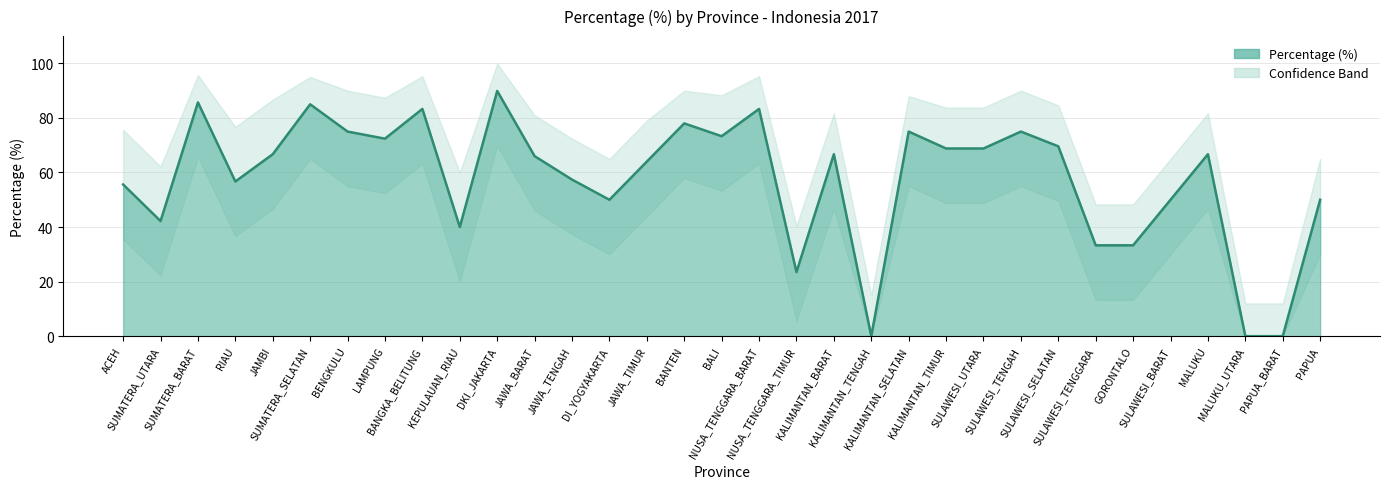

Reading left to right, extract all data points from this chart.

Percentage (%): ACEH=55.6	SUMATERA_UTARA=42.2	SUMATERA_BARAT=85.7	RIAU=56.7	JAMBI=66.7	SUMATERA_SELATAN=85.0	BENGKULU=75.0	LAMPUNG=72.4	BANGKA_BELITUNG=83.3	KEPULAUAN_RIAU=40.0	DKI_JAKARTA=89.9	JAWA_BARAT=66.0	JAWA_TENGAH=57.4	DI_YOGYAKARTA=50.0	JAWA_TIMUR=64.0	BANTEN=78.0	BALI=73.3	NUSA_TENGGARA_BARAT=83.3	NUSA_TENGGARA_TIMUR=23.5	KALIMANTAN_BARAT=66.7	KALIMANTAN_TENGAH=0.0	KALIMANTAN_SELATAN=75.0	KALIMANTAN_TIMUR=68.8	SULAWESI_UTARA=68.8	SULAWESI_TENGAH=75.0	SULAWESI_SELATAN=69.6	SULAWESI_TENGGARA=33.3	GORONTALO=33.3	SULAWESI_BARAT=50.0	MALUKU=66.7	MALUKU_UTARA=0.0	PAPUA_BARAT=0.0	PAPUA=50.0
Upper Band: ACEH=75.6	SUMATERA_UTARA=62.2	SUMATERA_BARAT=95.7	RIAU=76.7	JAMBI=86.7	SUMATERA_SELATAN=95.0	BENGKULU=90.0	LAMPUNG=87.4	BANGKA_BELITUNG=95.3	KEPULAUAN_RIAU=60.0	DKI_JAKARTA=99.9	JAWA_BARAT=81.0	JAWA_TENGAH=72.4	DI_YOGYAKARTA=65.0	JAWA_TIMUR=79.0	BANTEN=90.0	BALI=88.3	NUSA_TENGGARA_BARAT=95.3	NUSA_TENGGARA_TIMUR=40.5	KALIMANTAN_BARAT=81.7	KALIMANTAN_TENGAH=15.0	KALIMANTAN_SELATAN=88.0	KALIMANTAN_TIMUR=83.8	SULAWESI_UTARA=83.8	SULAWESI_TENGAH=90.0	SULAWESI_SELATAN=84.6	SULAWESI_TENGGARA=48.3	GORONTALO=48.3	SULAWESI_BARAT=65.0	MALUKU=81.7	MALUKU_UTARA=12.0	PAPUA_BARAT=12.0	PAPUA=65.0
Lower Band: ACEH=35.6	SUMATERA_UTARA=22.2	SUMATERA_BARAT=65.7	RIAU=36.7	JAMBI=46.7	SUMATERA_SELATAN=65.0	BENGKULU=55.0	LAMPUNG=52.4	BANGKA_BELITUNG=63.3	KEPULAUAN_RIAU=20.0	DKI_JAKARTA=69.9	JAWA_BARAT=46.0	JAWA_TENGAH=37.4	DI_YOGYAKARTA=30.0	JAWA_TIMUR=44.0	BANTEN=58.0	BALI=53.3	NUSA_TENGGARA_BARAT=63.3	NUSA_TENGGARA_TIMUR=5.5	KALIMANTAN_BARAT=46.7	KALIMANTAN_TENGAH=0.0	KALIMANTAN_SELATAN=55.0	KALIMANTAN_TIMUR=48.8	SULAWESI_UTARA=48.8	SULAWESI_TENGAH=55.0	SULAWESI_SELATAN=49.6	SULAWESI_TENGGARA=13.3	GORONTALO=13.3	SULAWESI_BARAT=30.0	MALUKU=46.7	MALUKU_UTARA=0.0	PAPUA_BARAT=0.0	PAPUA=30.0